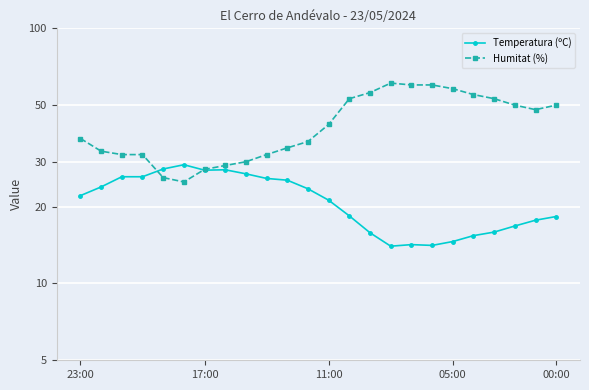

What is the spread (max minus min) of values at 11:00?

20.8